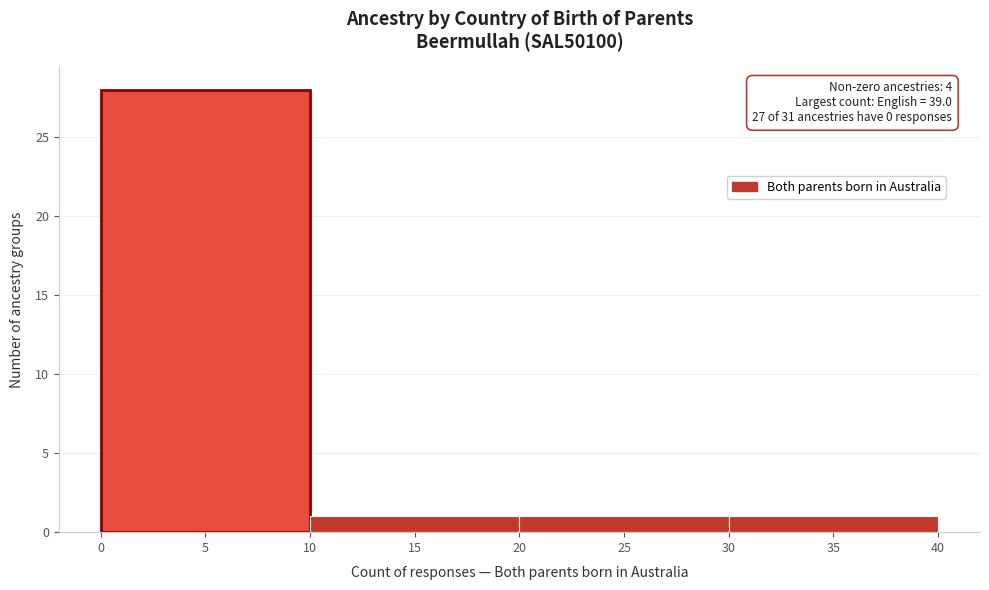

Which range on the x-axis has the tallest bar?

0 to 10